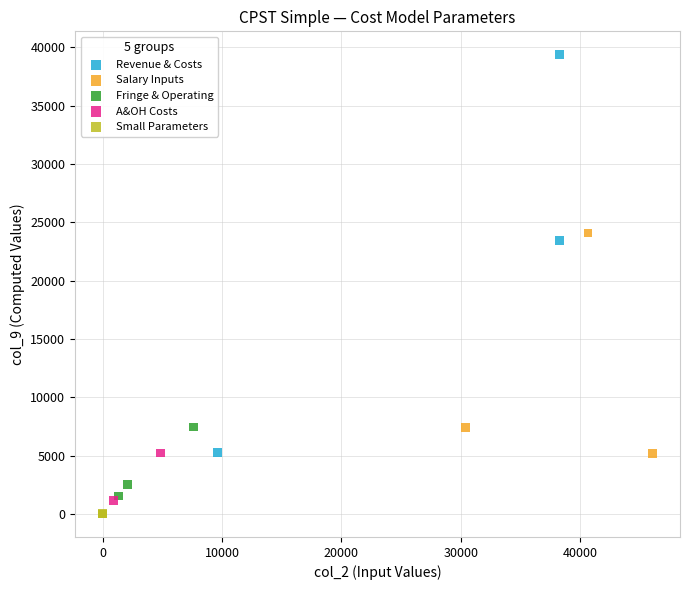

What are all the series names shown in the legend?

Revenue & Costs, Salary Inputs, Fringe & Operating, A&OH Costs, Small Parameters